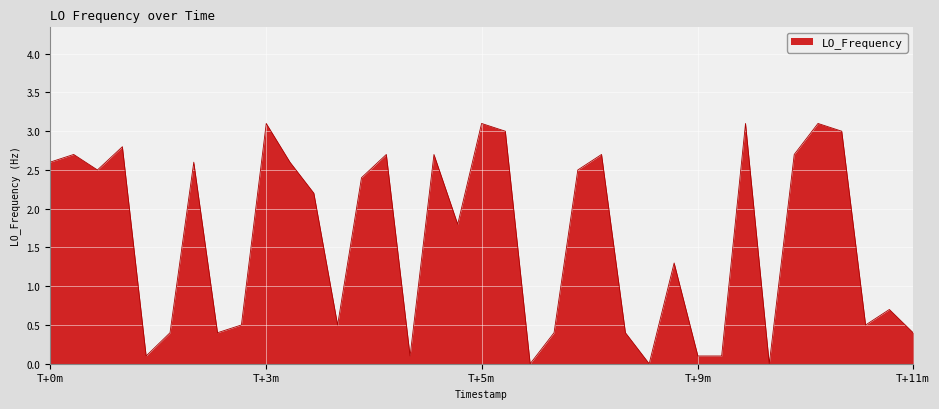

What is the difference between the maximum and minimum values?

3.1